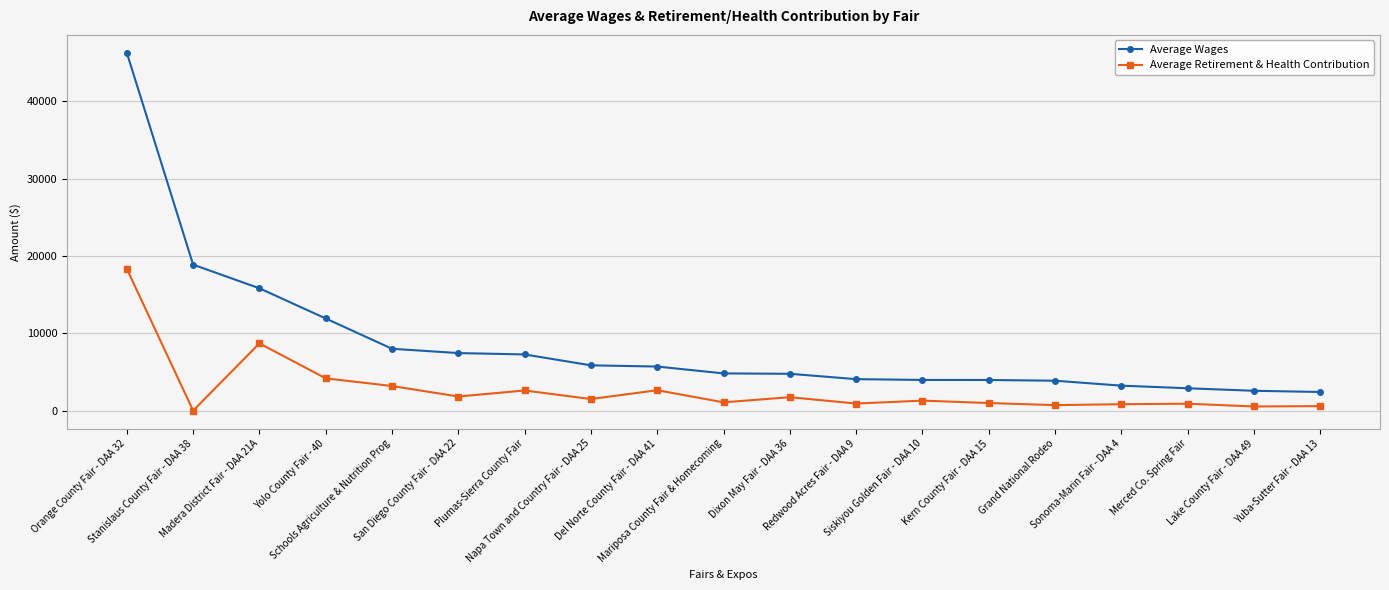

At which label does Average Wages first exceed 4810?

Orange County Fair - DAA 32